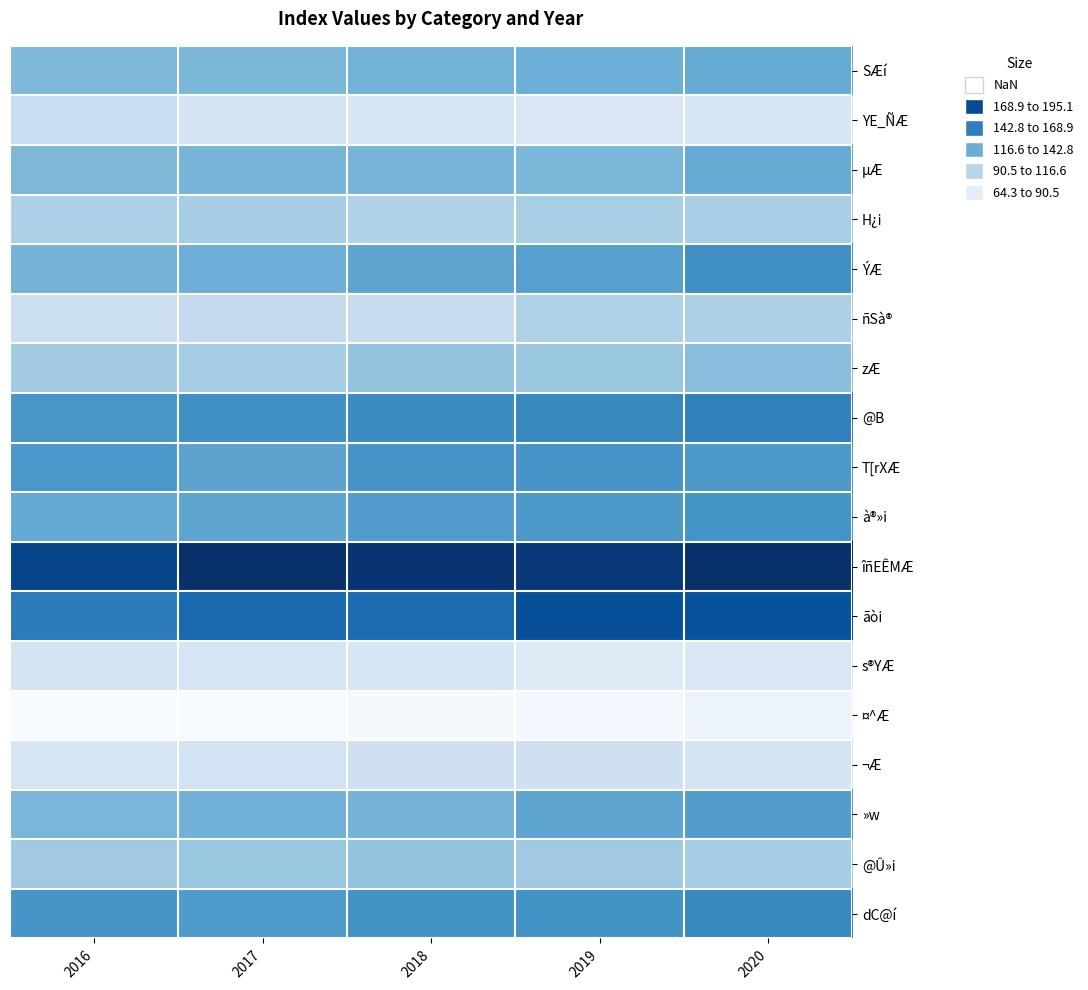

What is the total value across all series at 2016?

2158.3